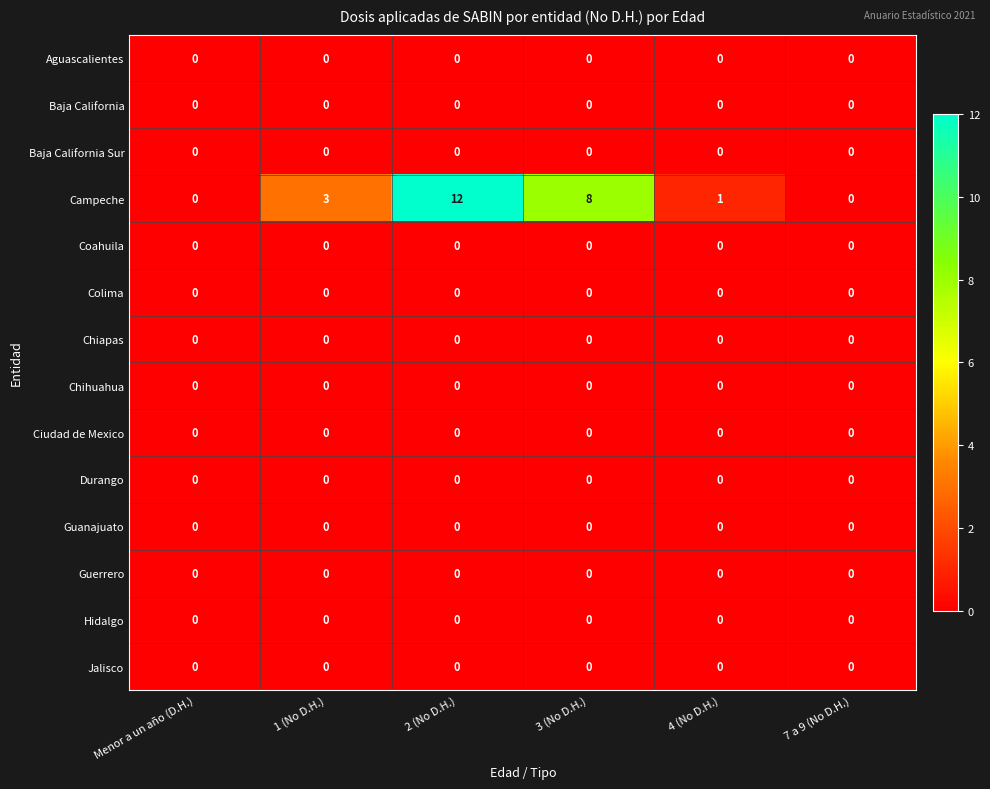

Which series changed the most between Menor a un año (D.H.) and 4 (No D.H.)?

Campeche